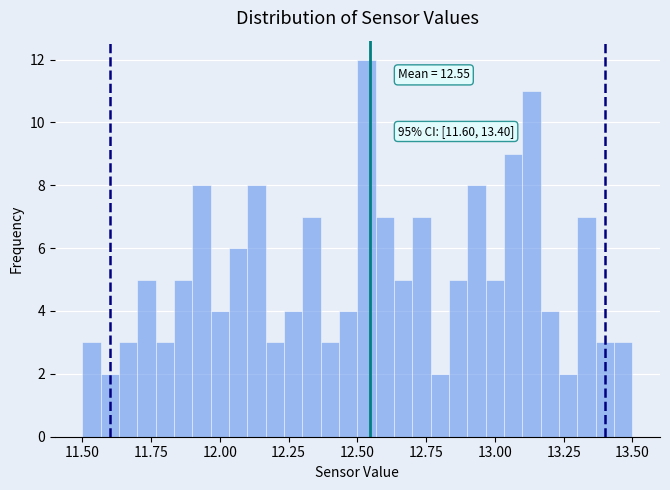

Read against the x-axis, roughly where is the centre of the tallest bar?

12.55